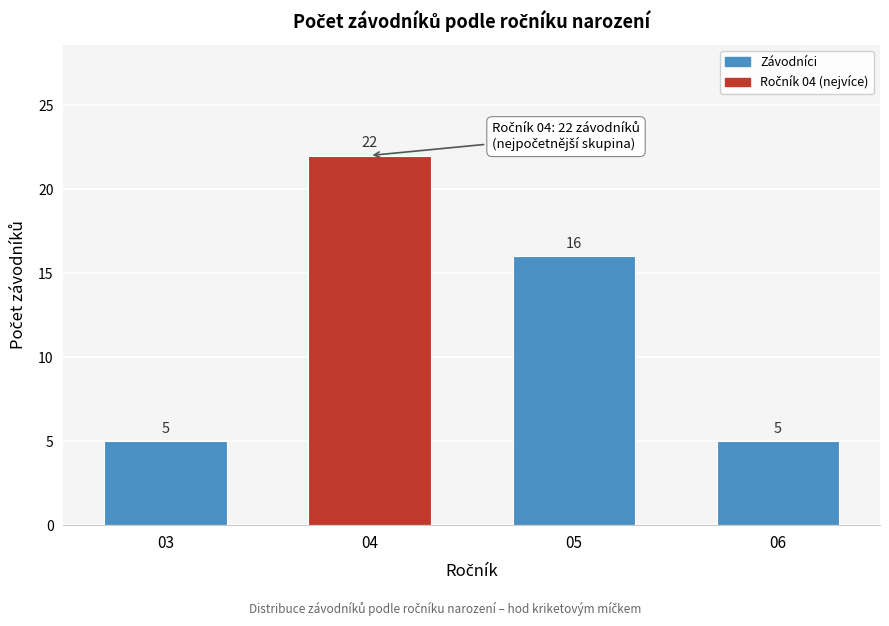

Reading left to right, transcribe all the data shown in this chart.

03=5	04=22	05=16	06=5